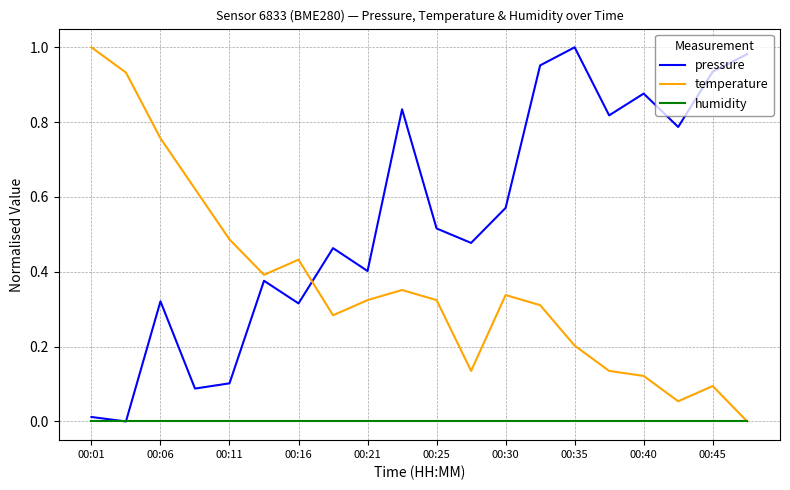

Which series has the largest total across all categories?

pressure